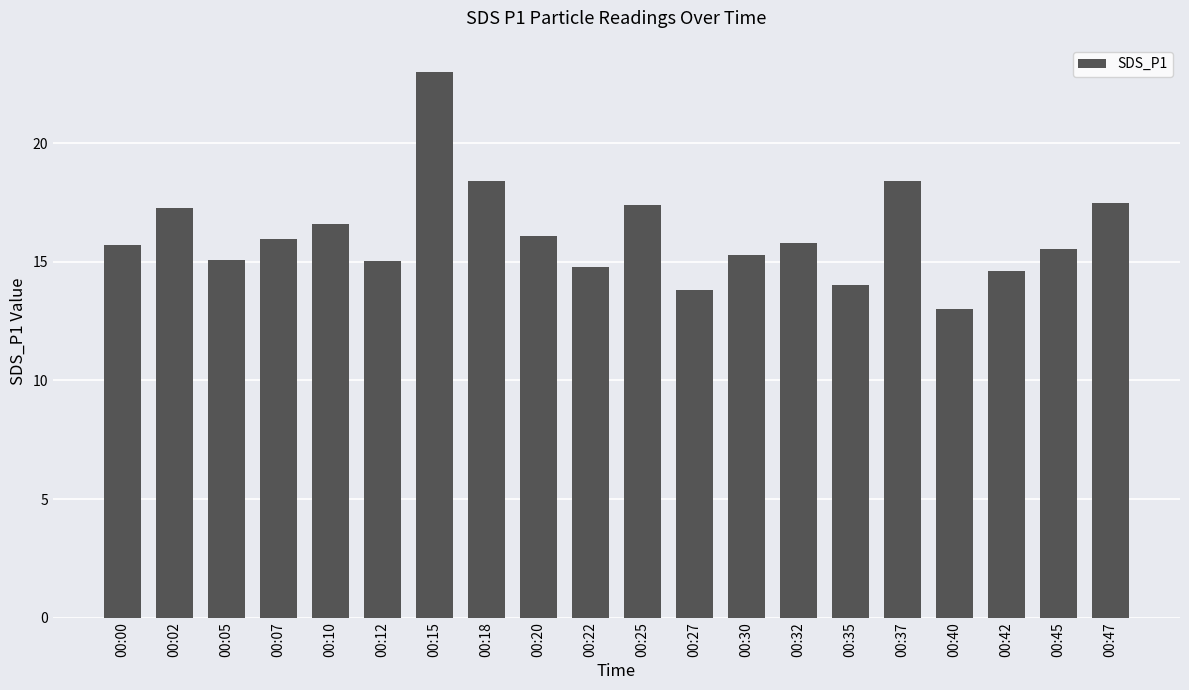

What is the difference between the second highest and minimum values?

5.4